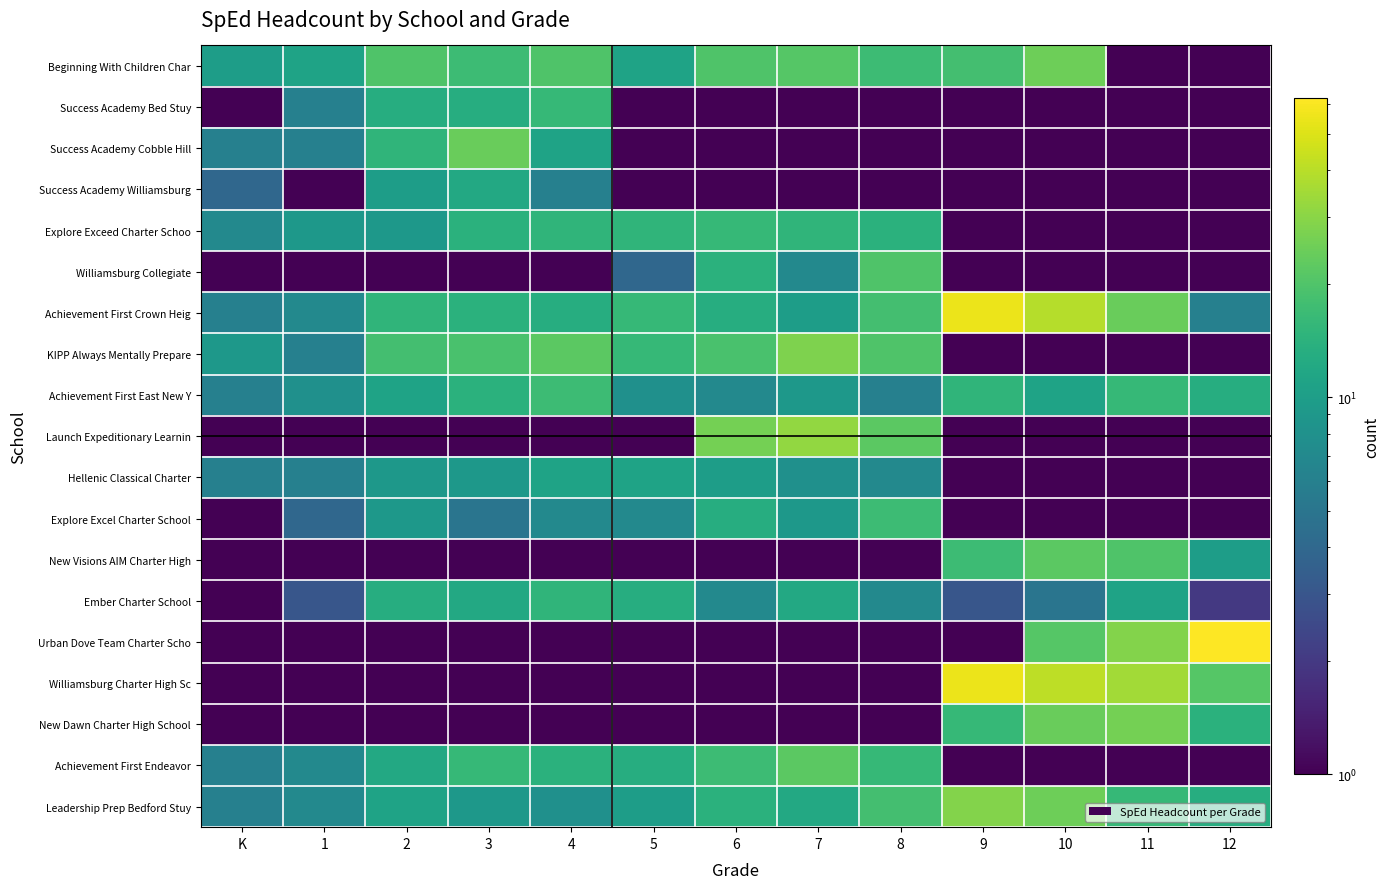

At how many categories does at least one series exceed 22?

7